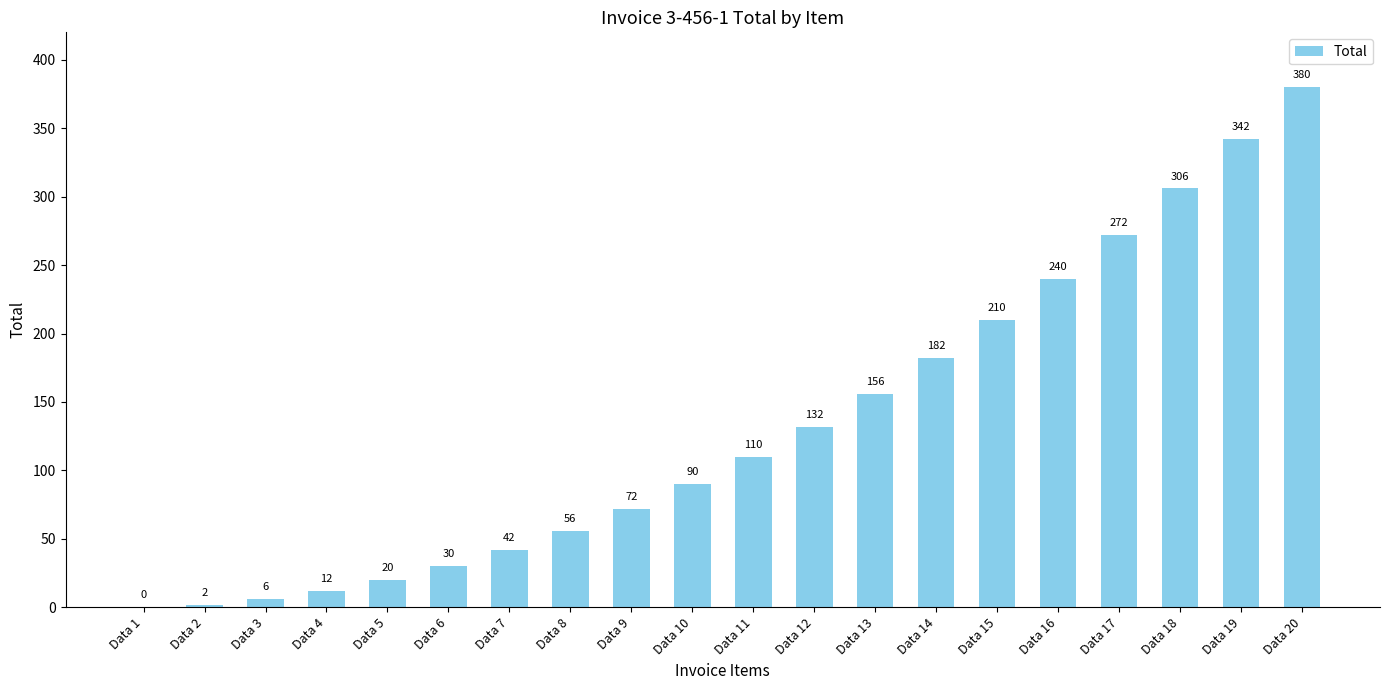

What is the maximum value shown in the chart?

380